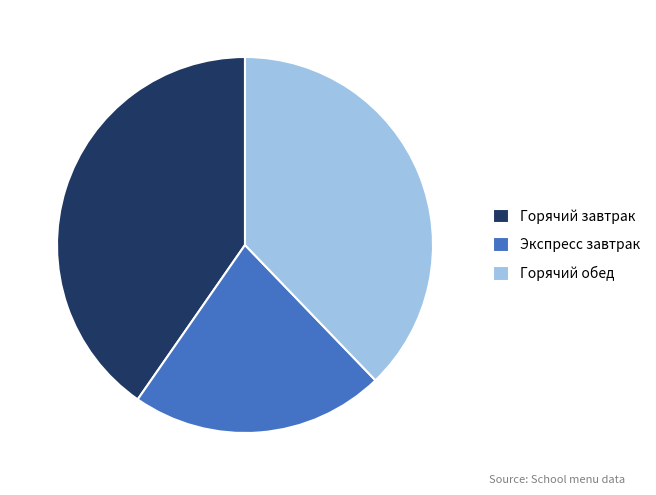

Is there any slice that represents more than half of the pie?

No